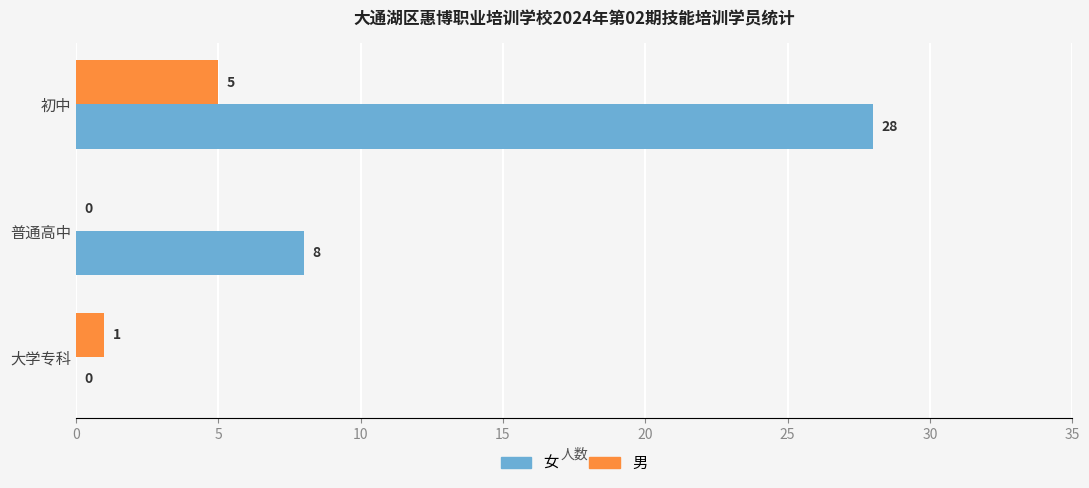

What is the maximum value shown in the chart?

28